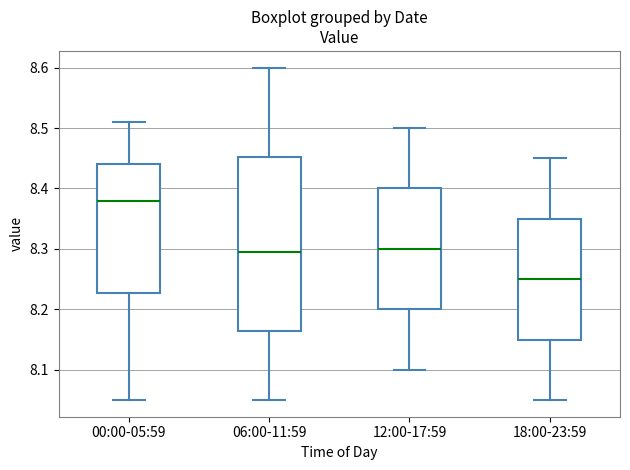

Reading left to right, transcribe this box plot: for each box, give where its median line is, the range the box spans, and where its two whiskers end, as read against the y-axis. The values are not printed on the chart, so give them approximately, as read against the axis.

00:00-05:59: median 8.38, box 8.23 to 8.44, whiskers 8.05 to 8.51
06:00-11:59: median 8.30, box 8.17 to 8.45, whiskers 8.05 to 8.60
12:00-17:59: median 8.30, box 8.20 to 8.40, whiskers 8.10 to 8.50
18:00-23:59: median 8.25, box 8.15 to 8.35, whiskers 8.05 to 8.45